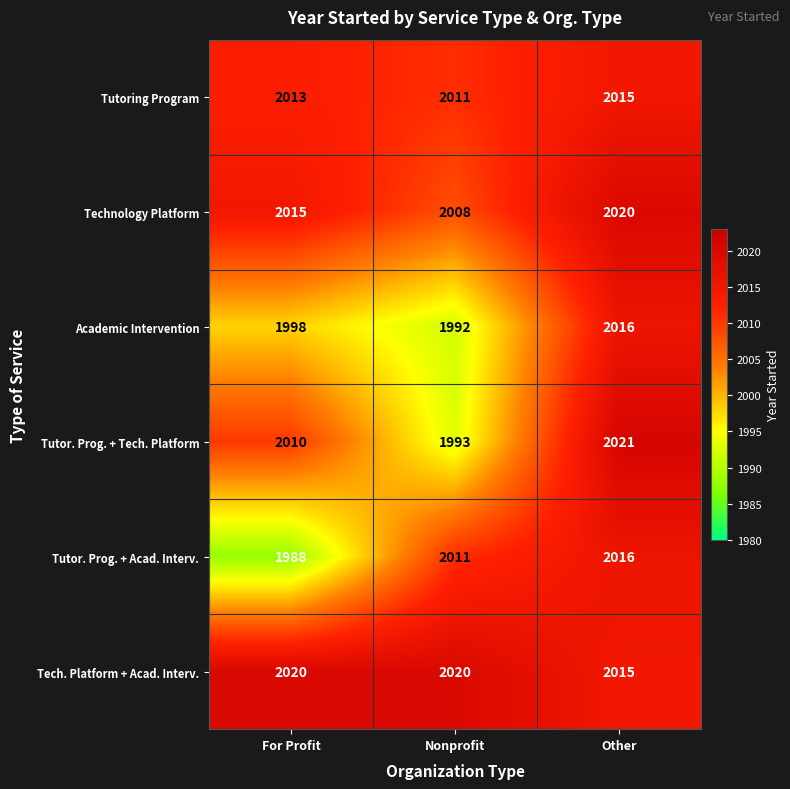

Is it true that Technology Platform equals 2015 at For Profit?

True